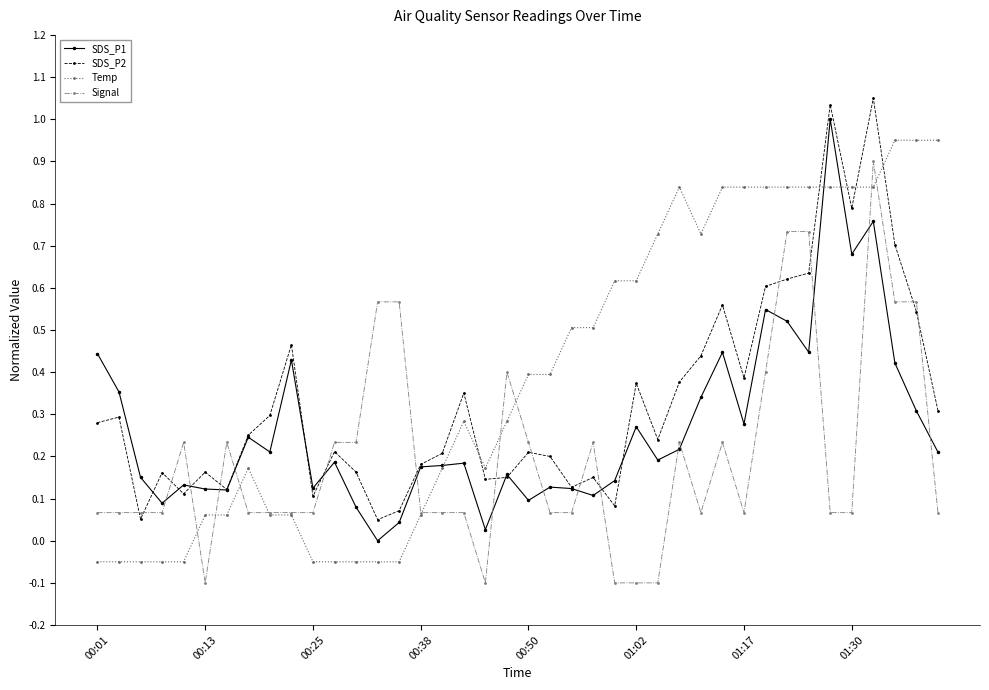

Which series ends up on top after the final intersection of Temp and SDS_P1?

Temp